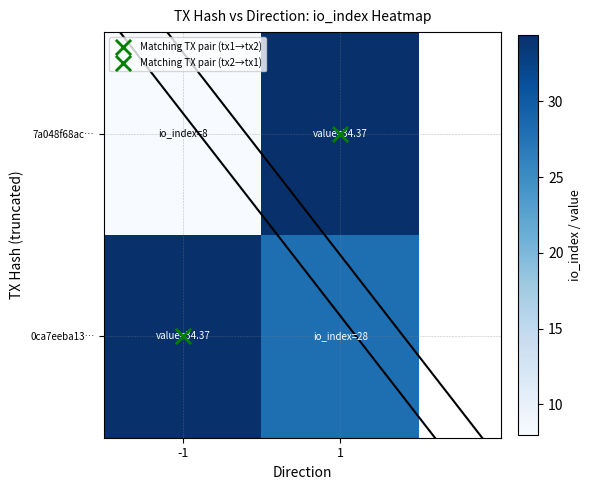

Which series has the widest spread of values?

7a048f68ac…